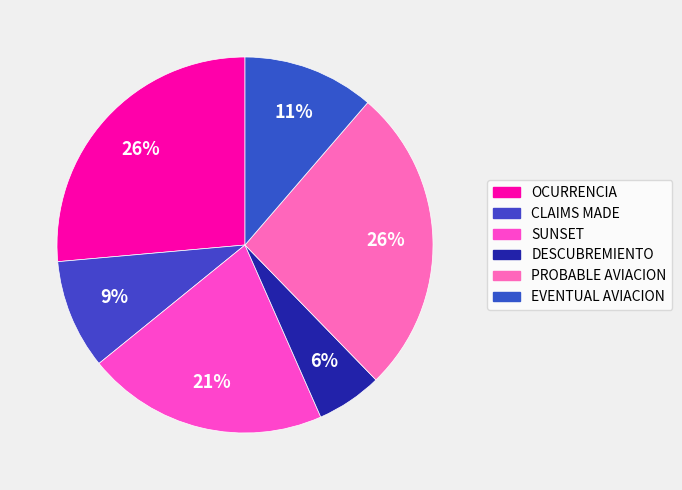

True or false: PROBABLE AVIACION accounts for 34% of the total.

False